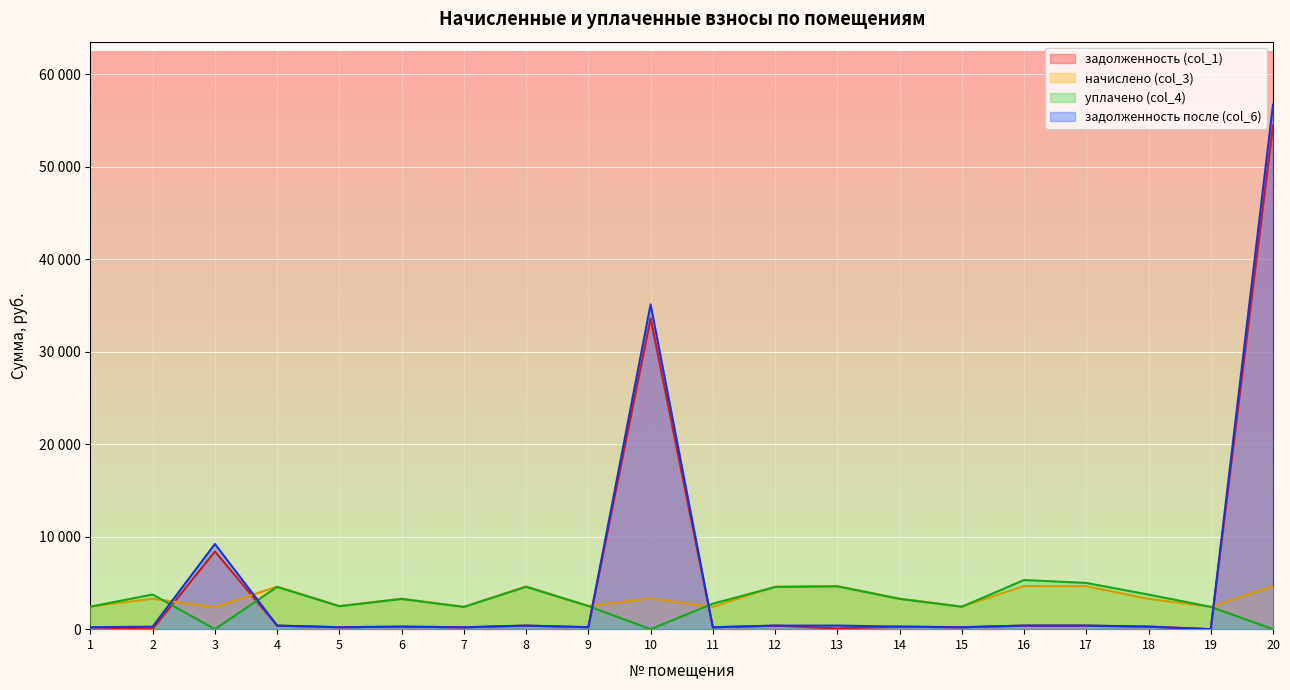

What is the sum of the задолженность (col_1) values at 6 and 7?

476.2